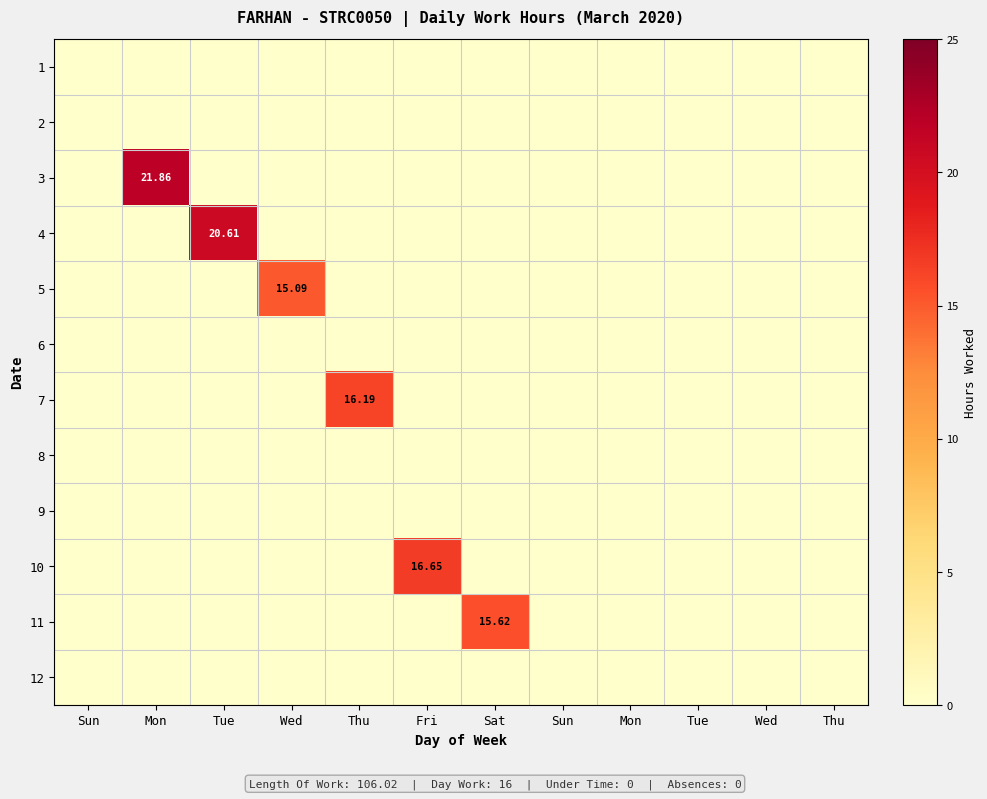

At how many categories does at least one series exceed 9?

6